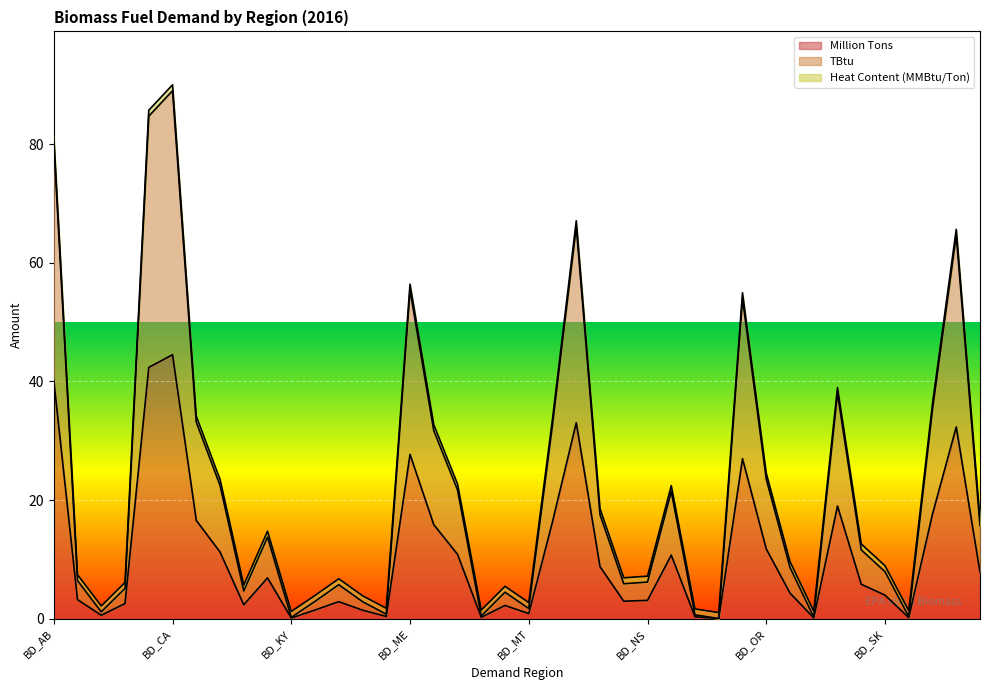

How many lines are shown in the chart?

3